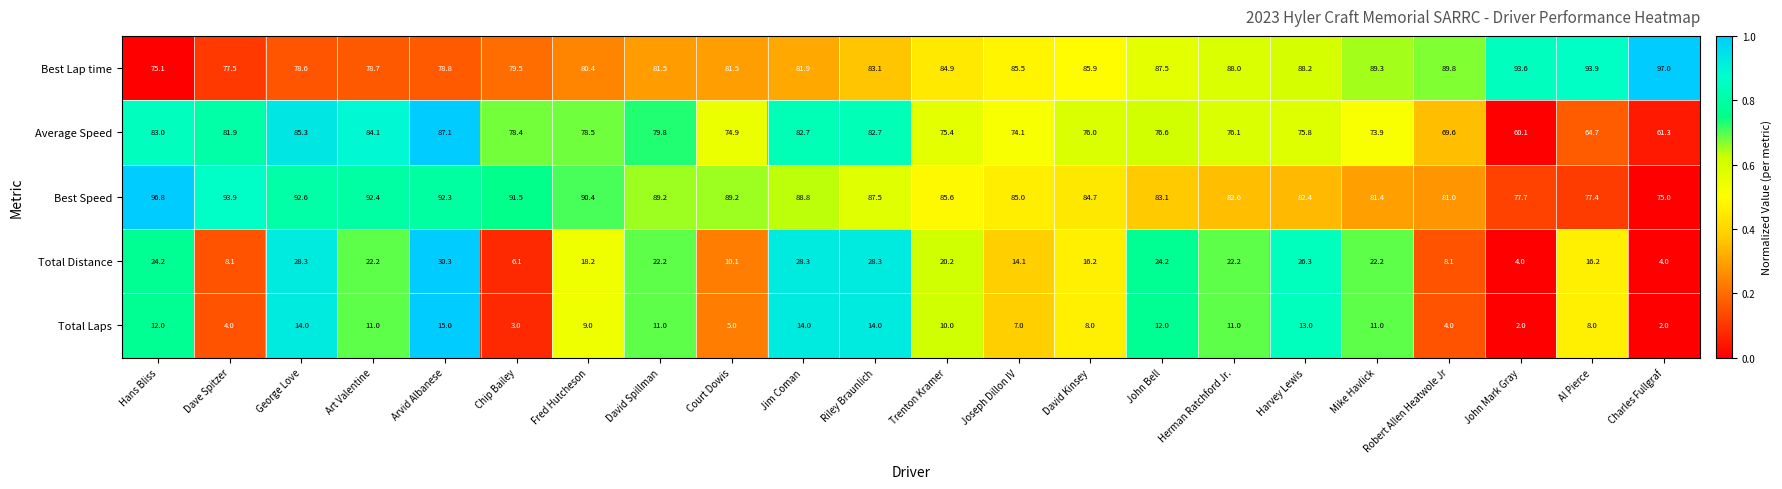

Count the number of data series in this chart.

5